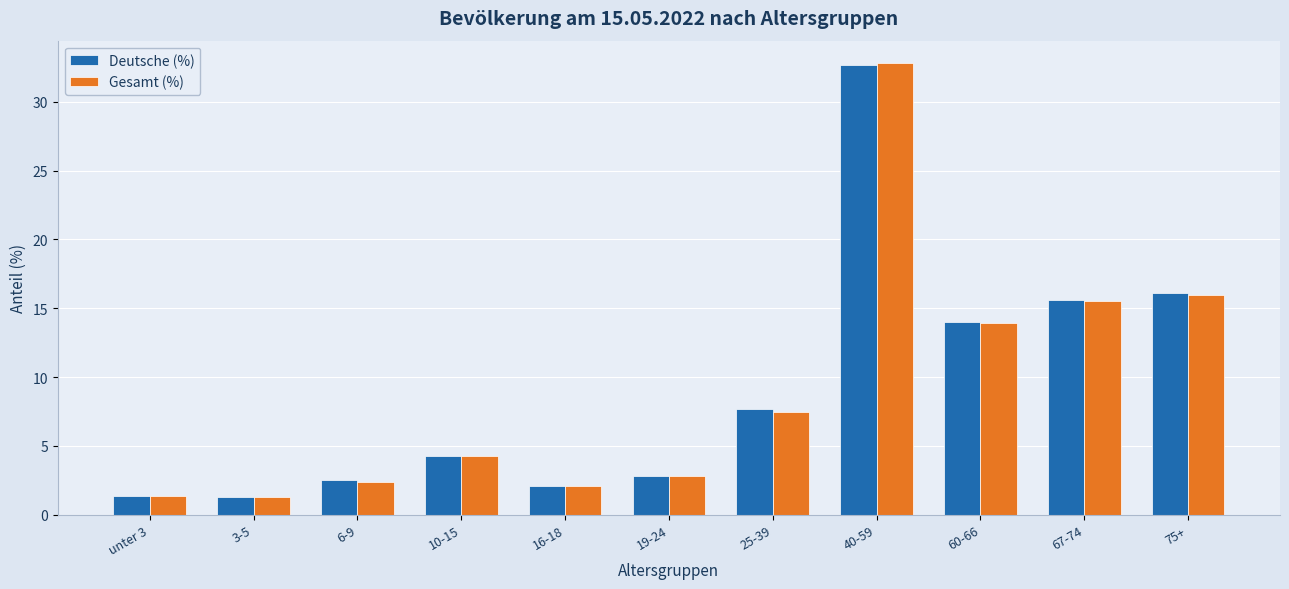

Between 40-59 and 67-74, which series saw the biggest shift?

Gesamt (%)